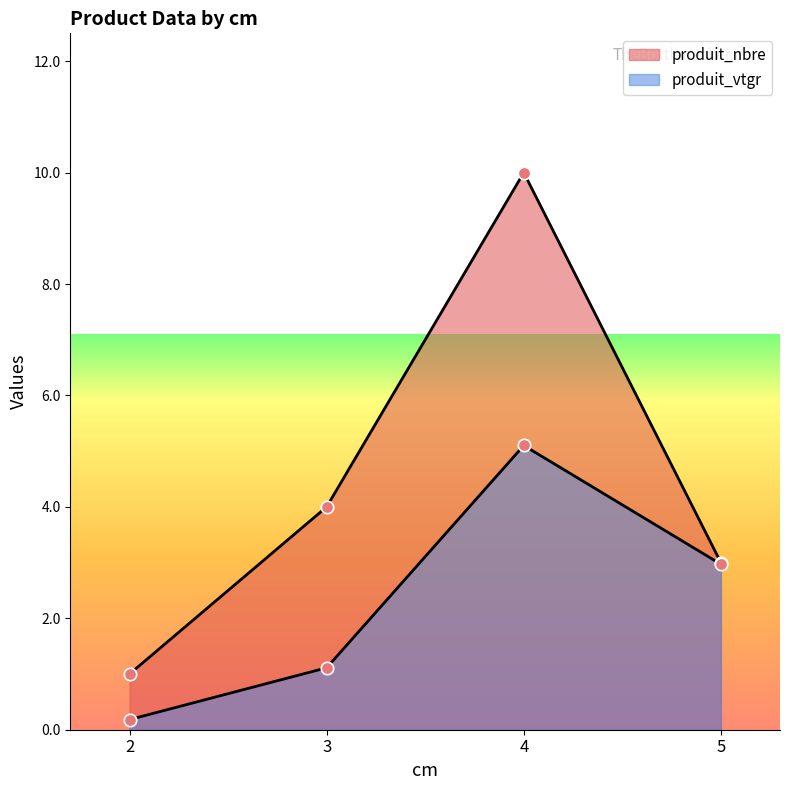

What is the total value across all series at 3?

5.1